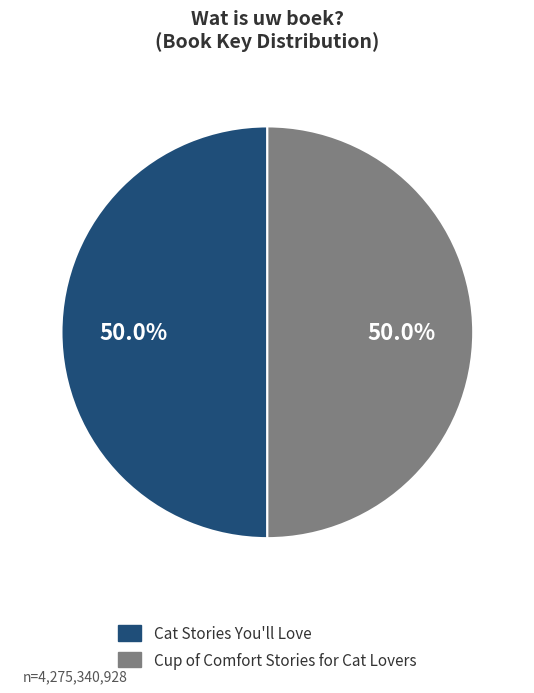

What is the ratio of the value at Cat Stories You'll Love to the value at Cup of Comfort Stories for Cat Lovers?

1.0